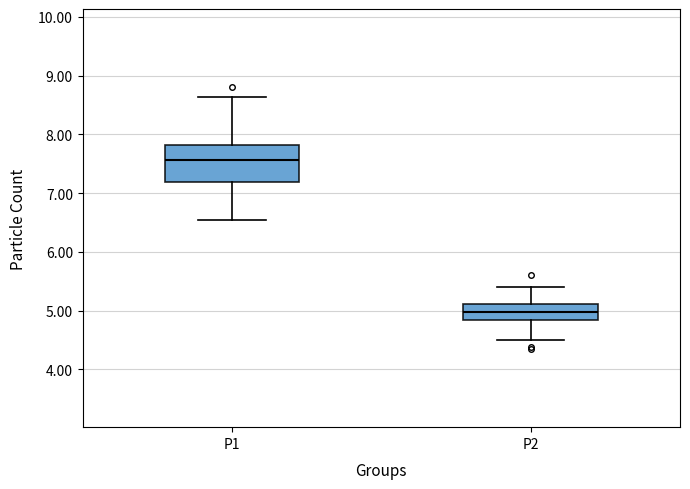

Which box has the highest median line?

P1